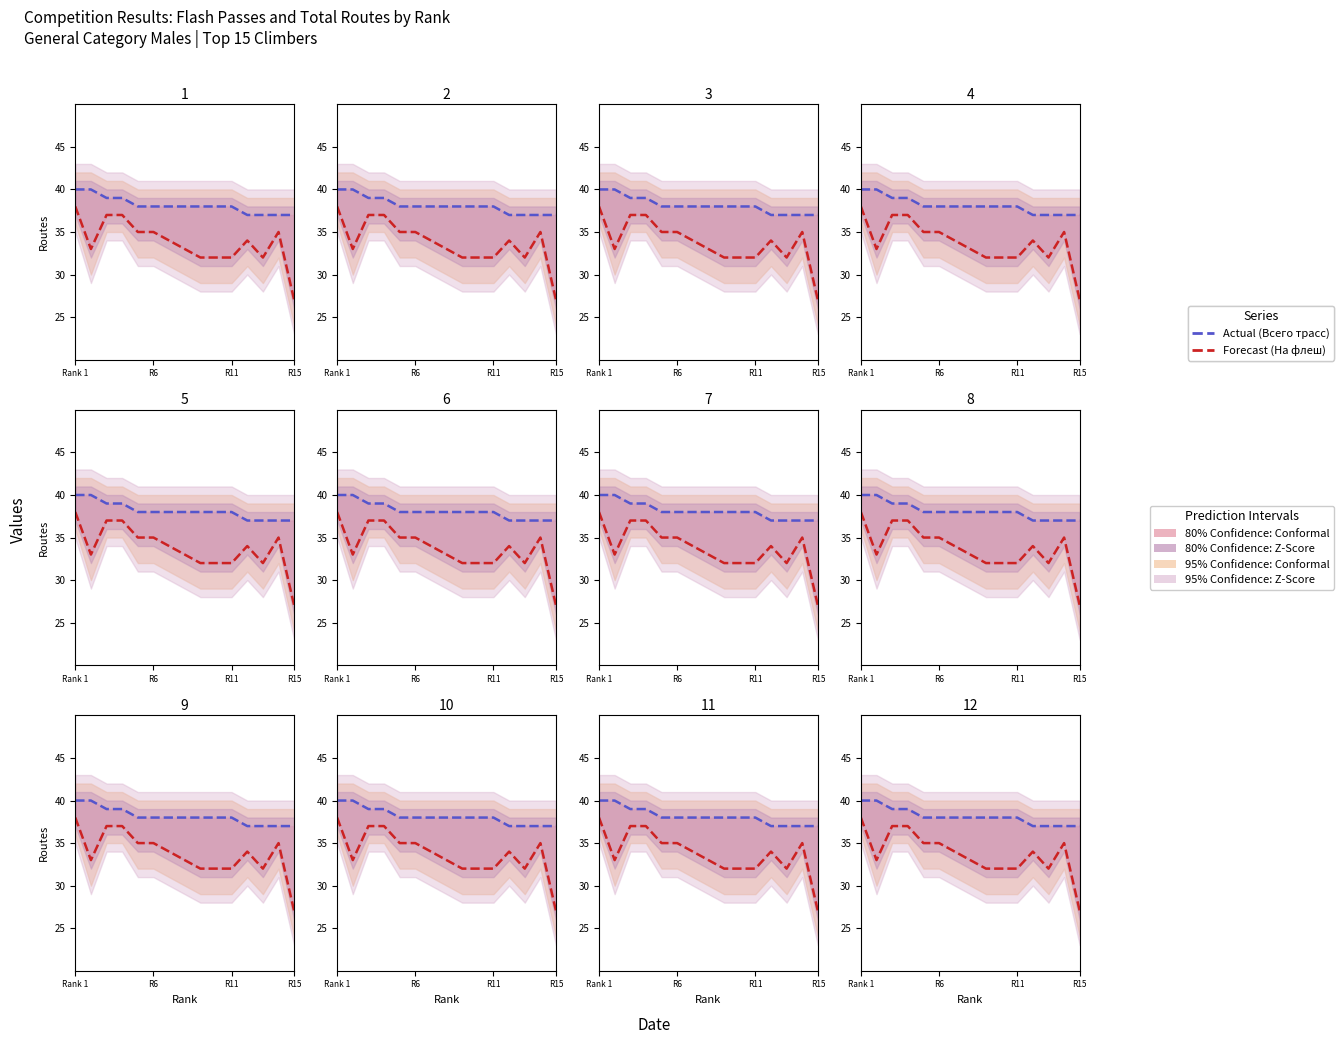

Does the chart have visible grid lines?

No